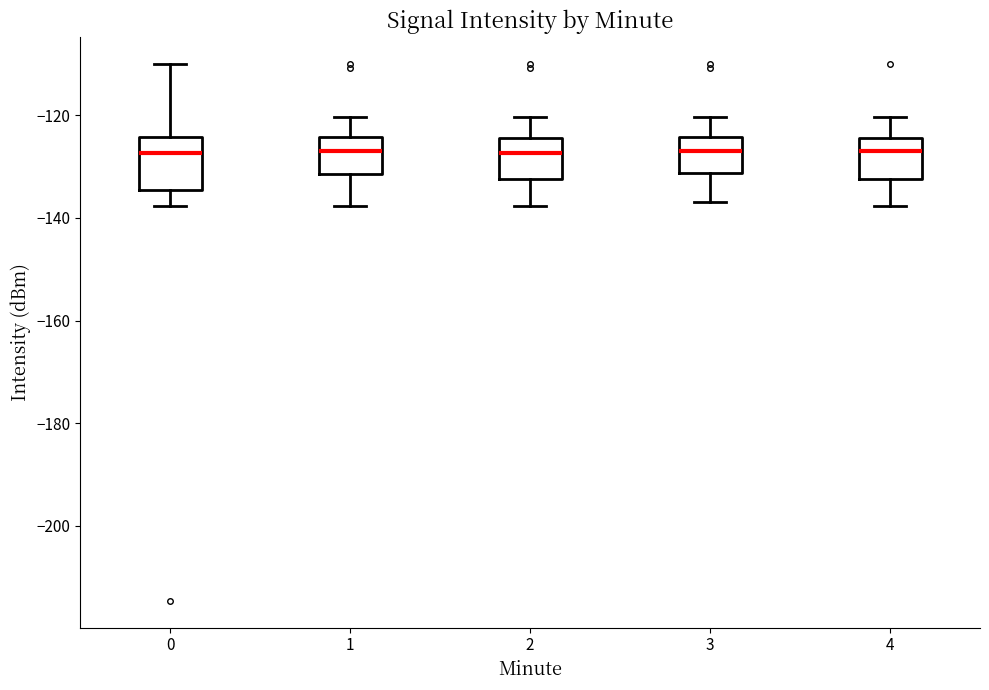

Where does the upper whisker of the box at x = 4 end on the y-axis? The values are not printed on the chart, so give them approximately, as read against the axis.

-120